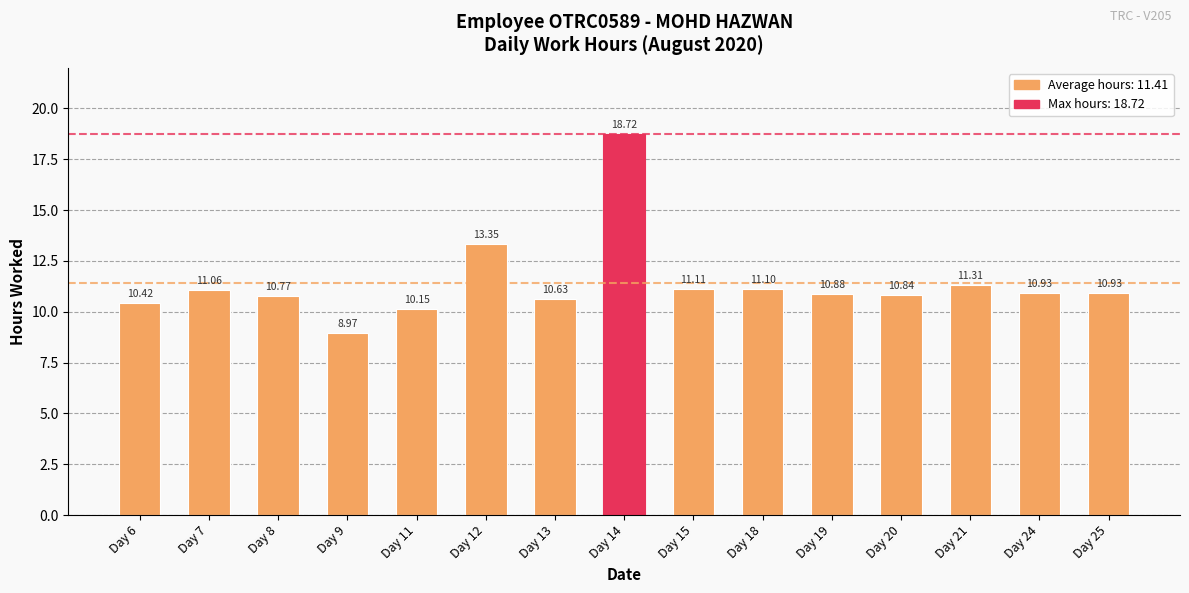

Which has a higher value, Day 21 or Day 6?

Day 21